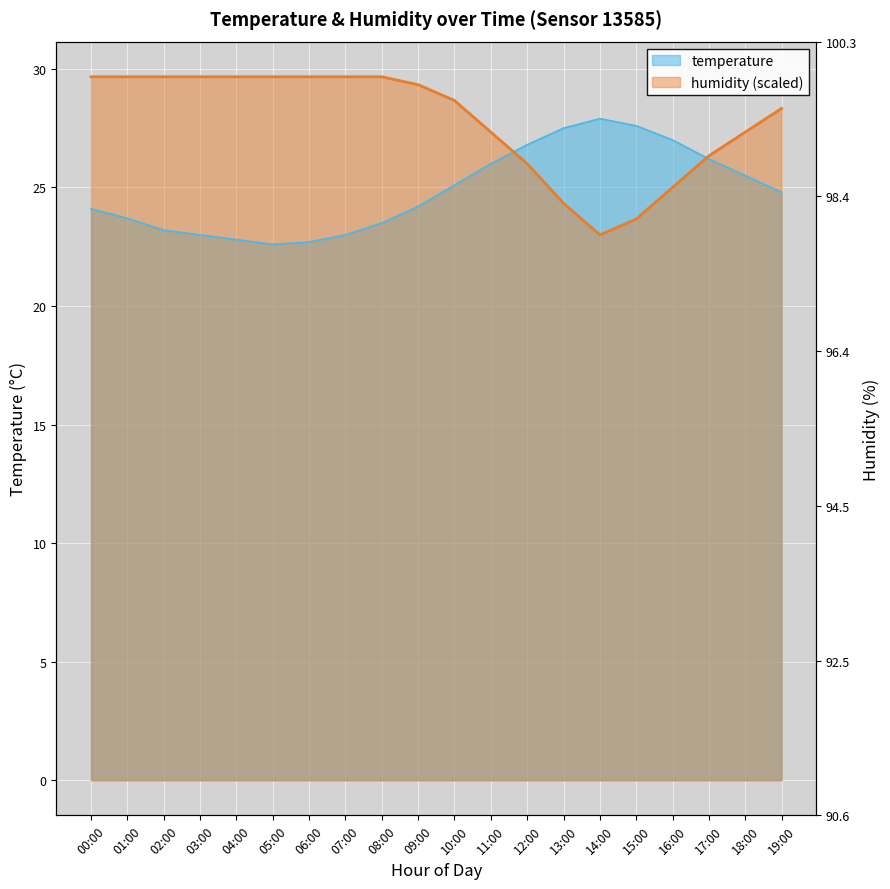

Which series changed the most between 05:00 and 13:00?

humidity